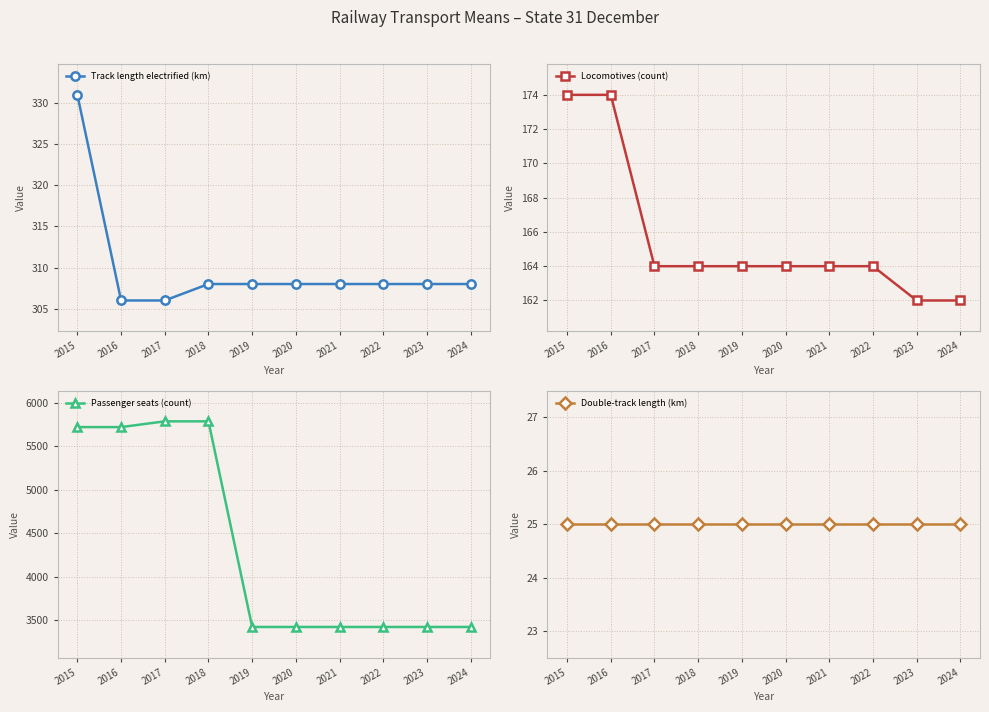

What is the sum of all Double-track length (km) values?

250